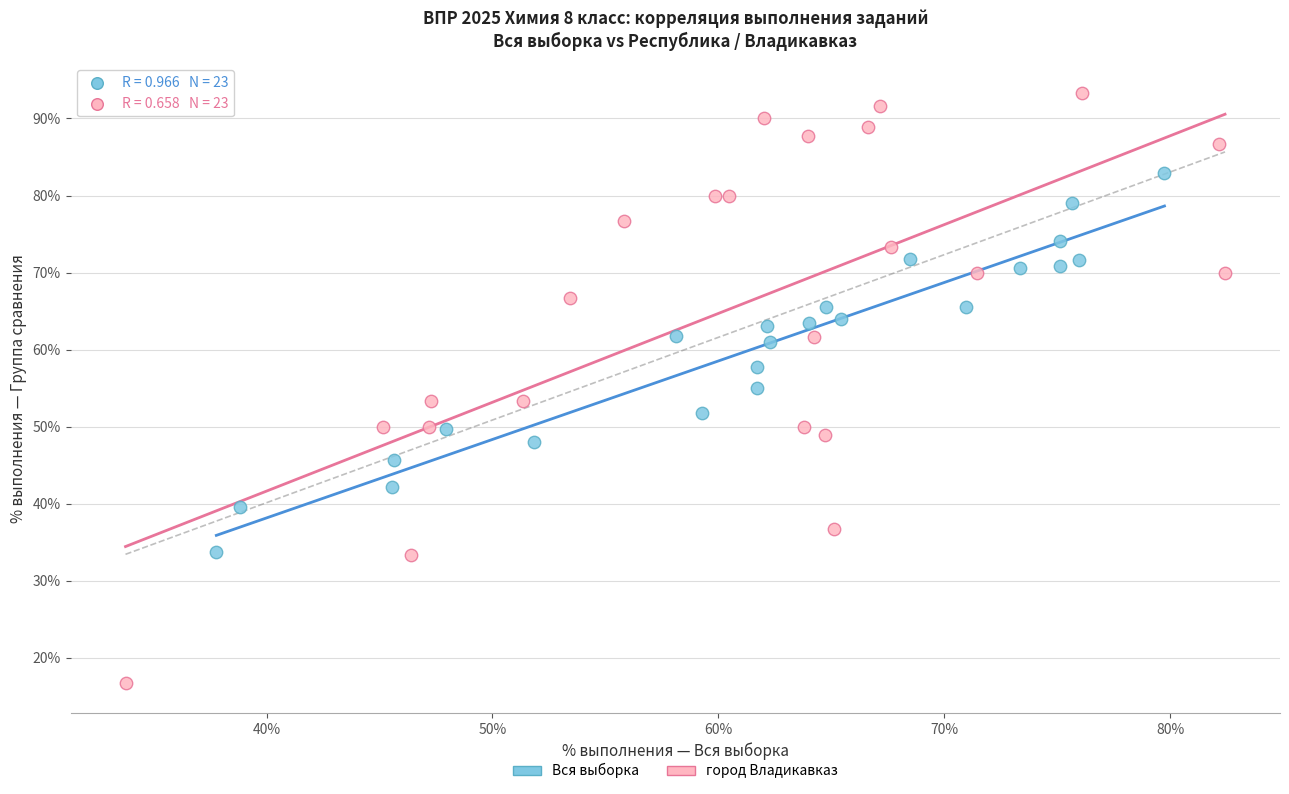

Which series has the largest Y range (max minus min)?

город Владикавказ